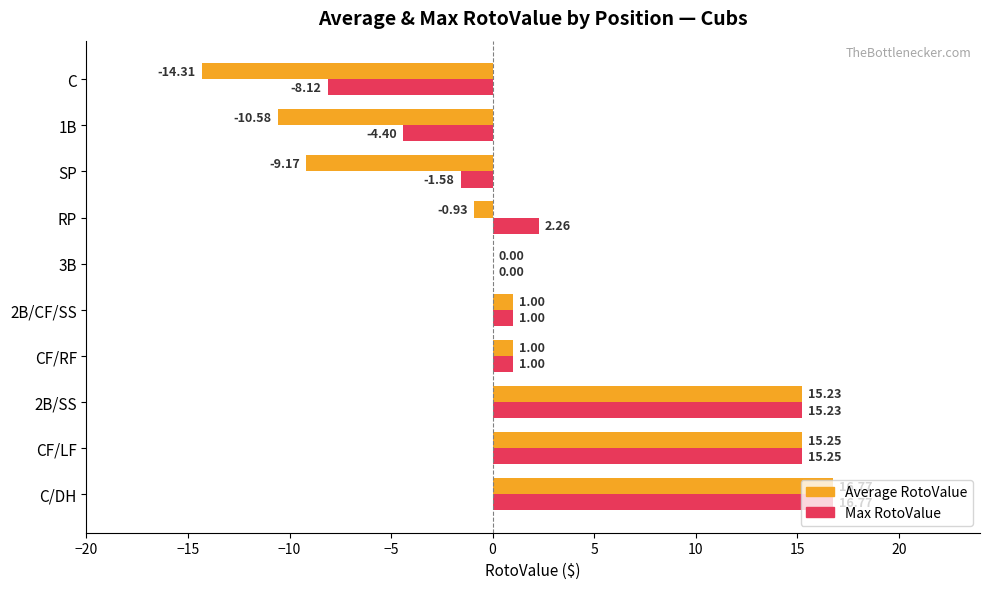

At which category is the sum across all series the highest?

C/DH